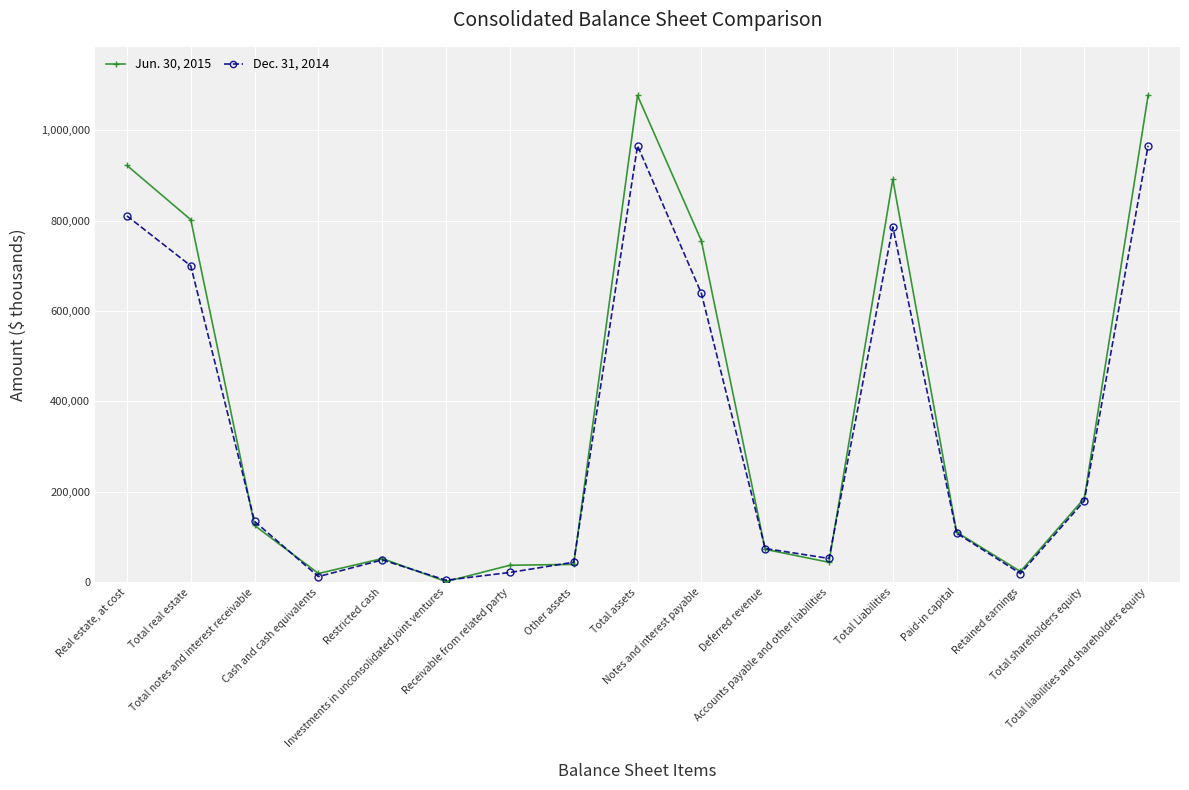

What is the greatest value displayed?

1076618